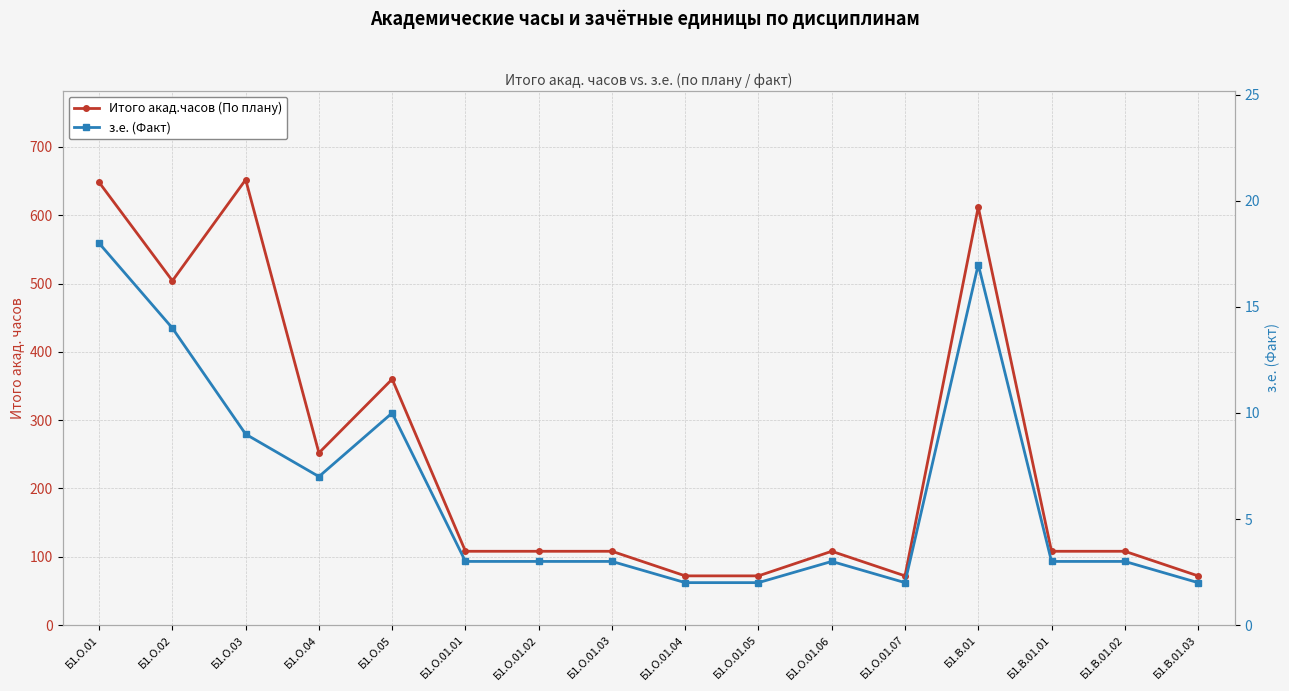

True or false: Итого акад.часов (По плану) and з.е. (Факт) cross at least once.

False